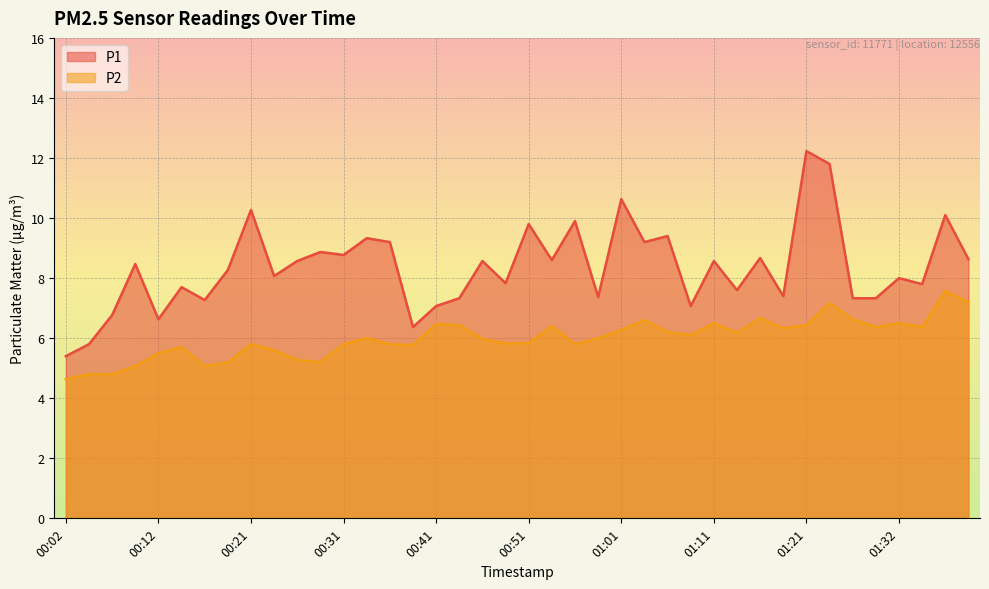

What is the minimum value for P1?

5.4